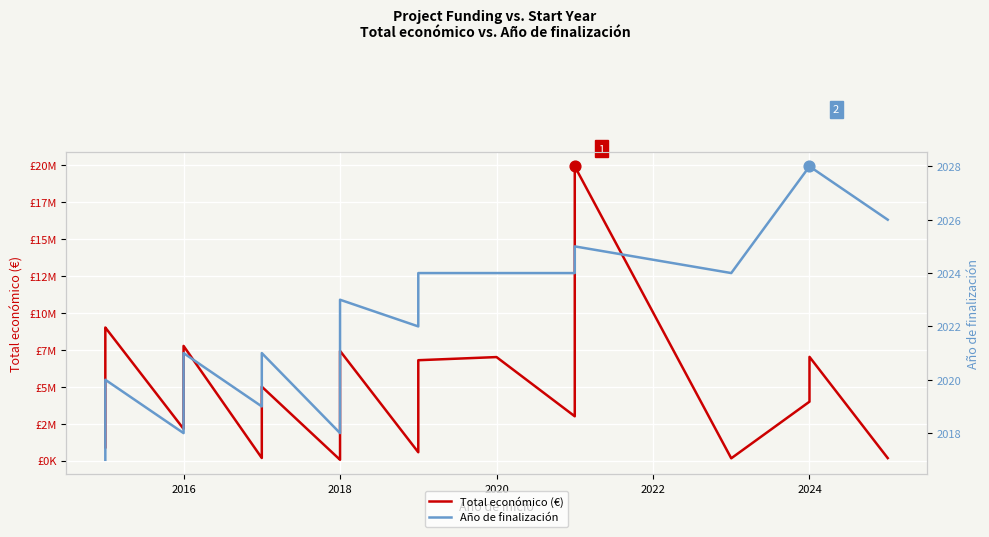

At how many categories does at least one series exceed 2217031?

22